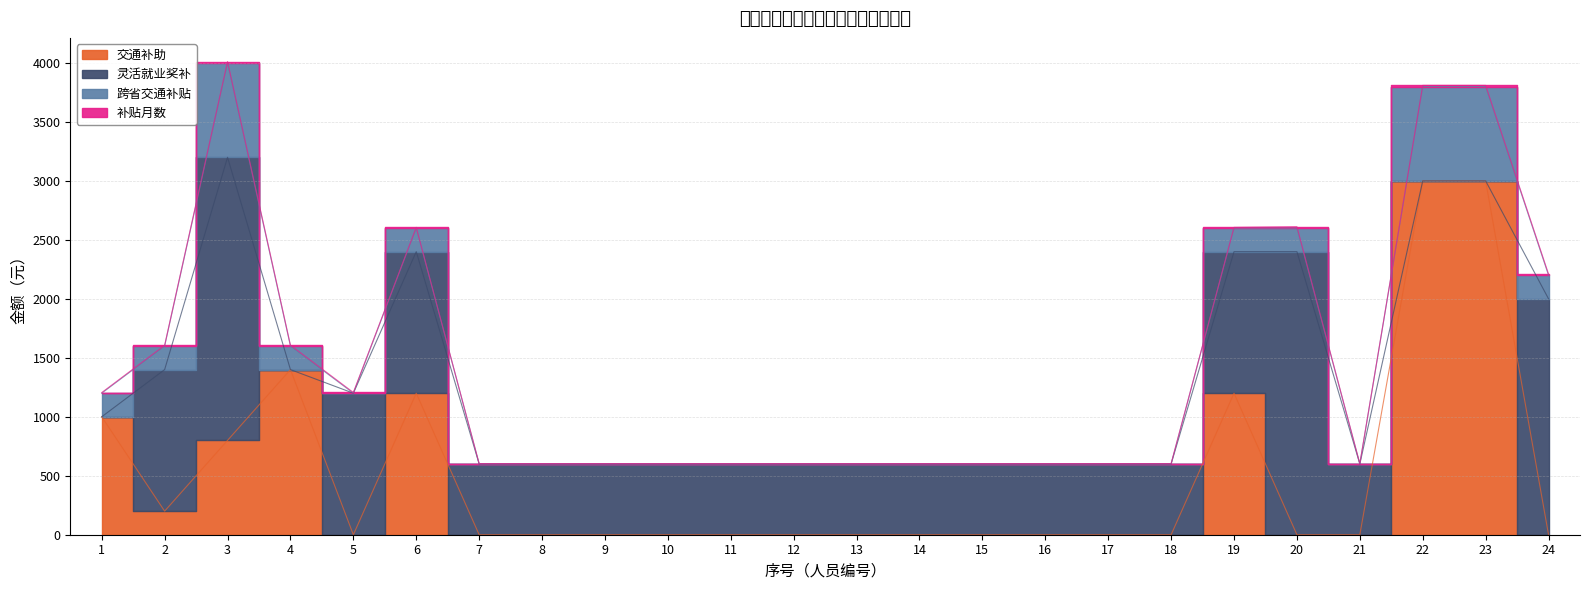

True or false: 交通补助 has a value of 0 at 20.

True